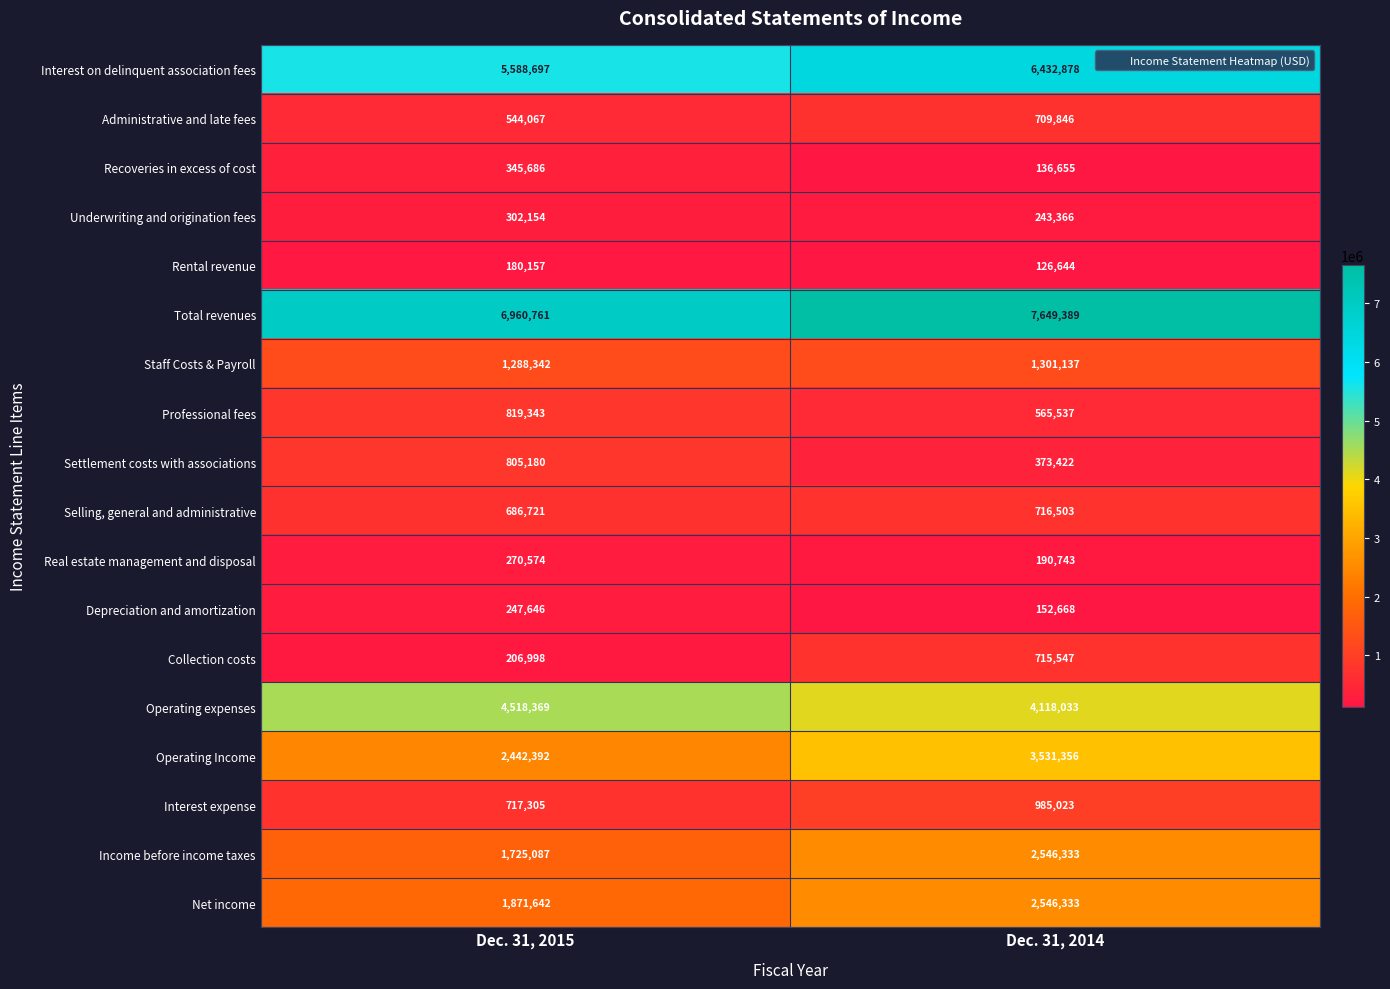

What is the sum of the Depreciation and amortization values at Dec. 31, 2015 and Dec. 31, 2014?

400314